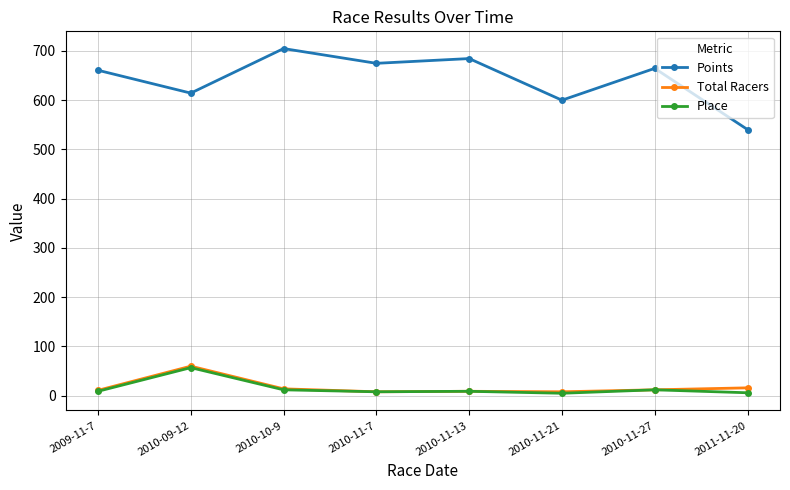

Which label corresponds to the largest value in the chart?

2010-10-9